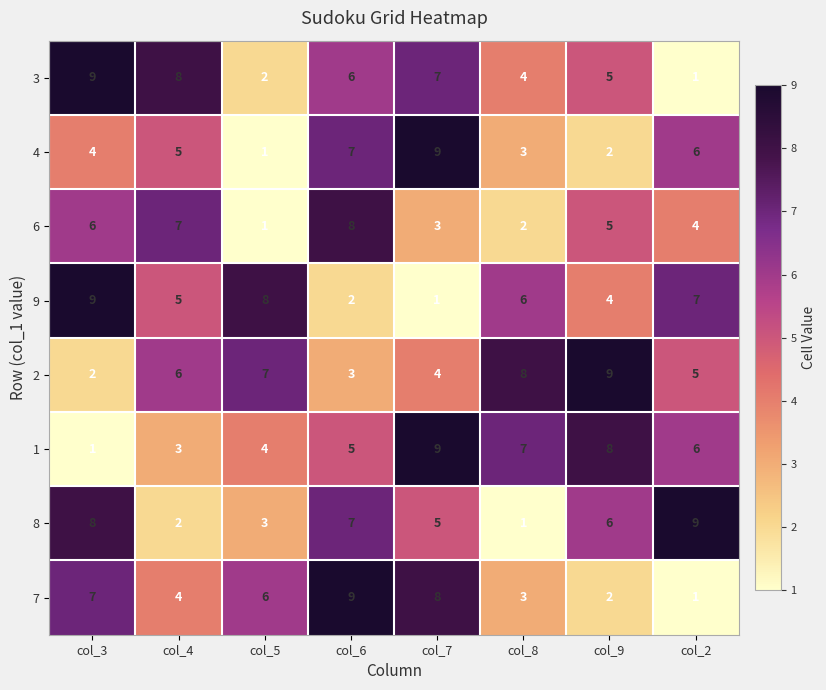

At which label does 3 reach its peak?

col_3